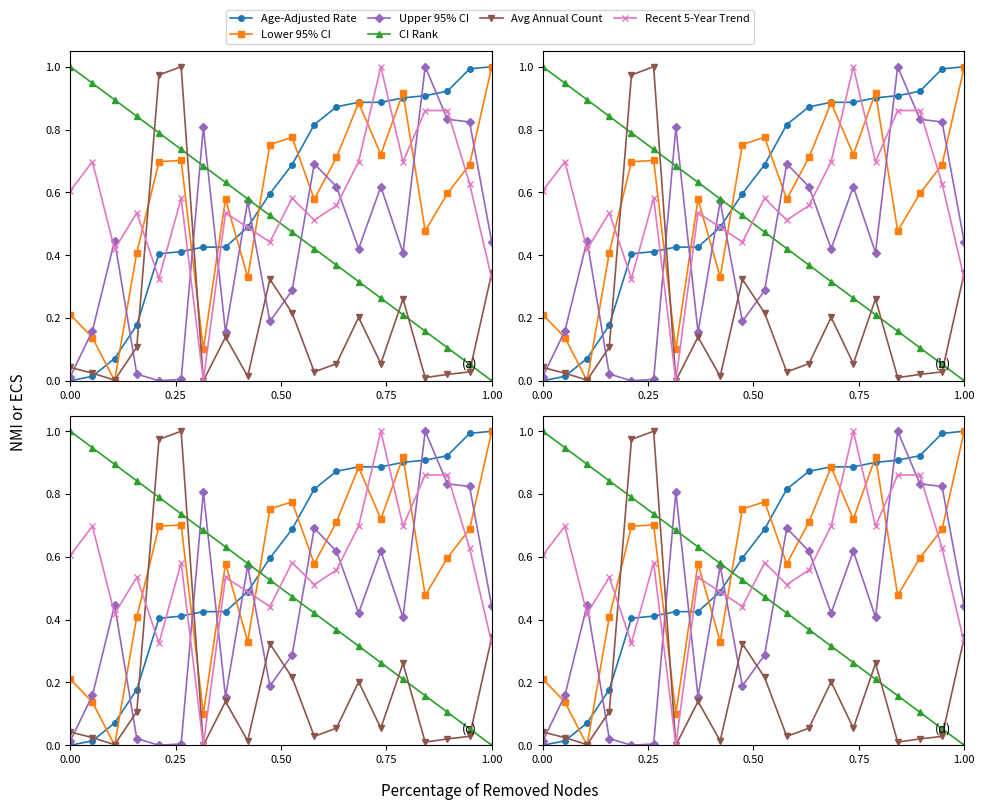

True or false: Age-Adjusted Rate and Upper 95% CI cross at least once.

True